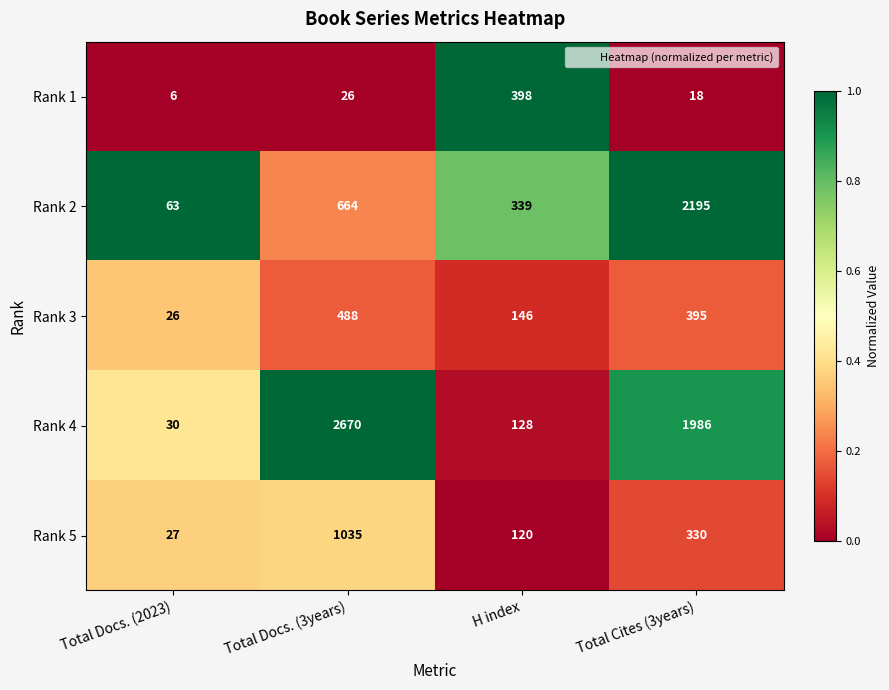

Which label corresponds to the smallest value in the chart?

Total Docs. (2023)